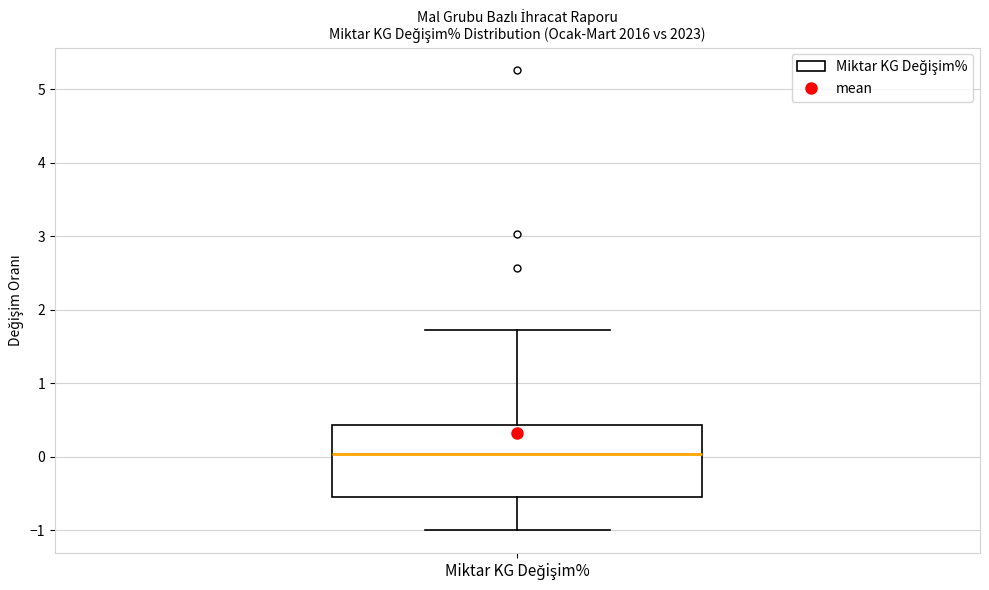

Transcribe this box plot: give where the median line is, the range the box spans, and where the two whiskers end, as read against the y-axis. The values are not printed on the chart, so give them approximately, as read against the axis.

median 0.0, box -0.6 to 0.4, whiskers -1.0 to 1.7